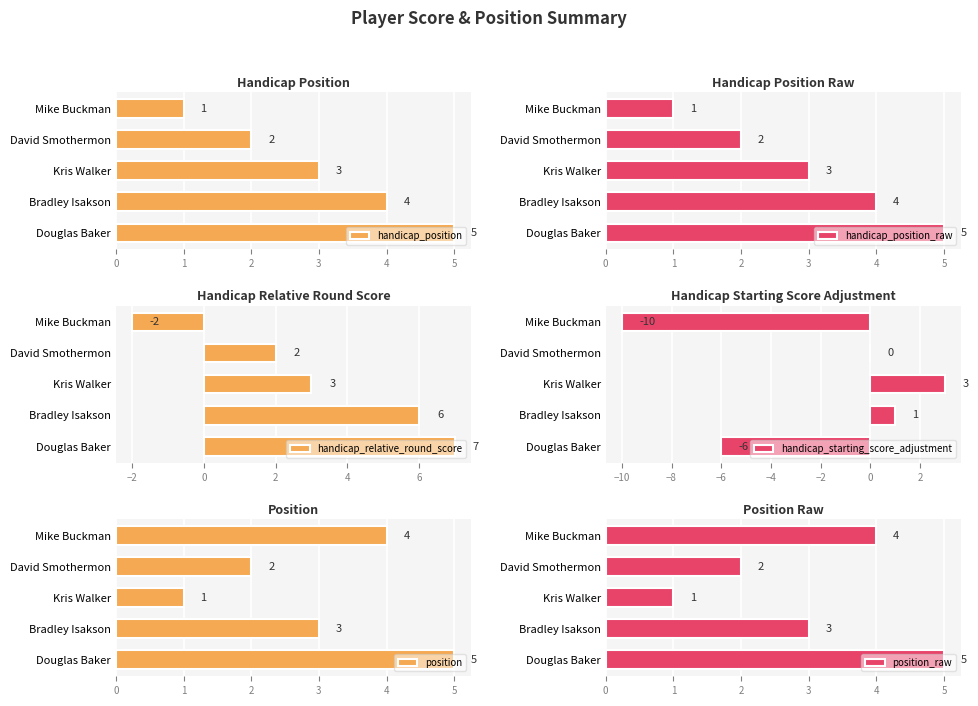

Rank the series by their maximum value, from lowest to highest.

handicap_starting_score_adjustment, handicap_position, handicap_position_raw, position, position_raw, handicap_relative_round_score